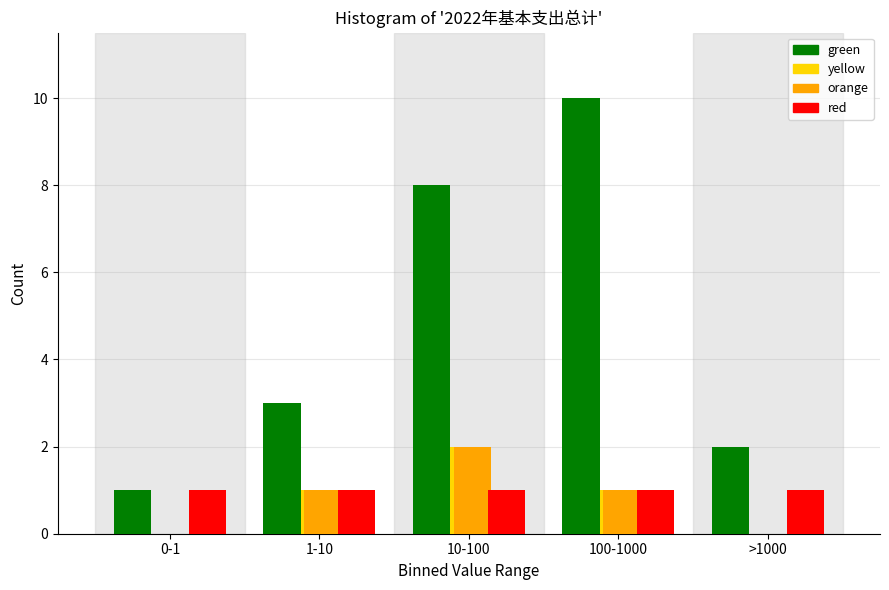

The value of yellow at 1-10 is 1. True or false?

True